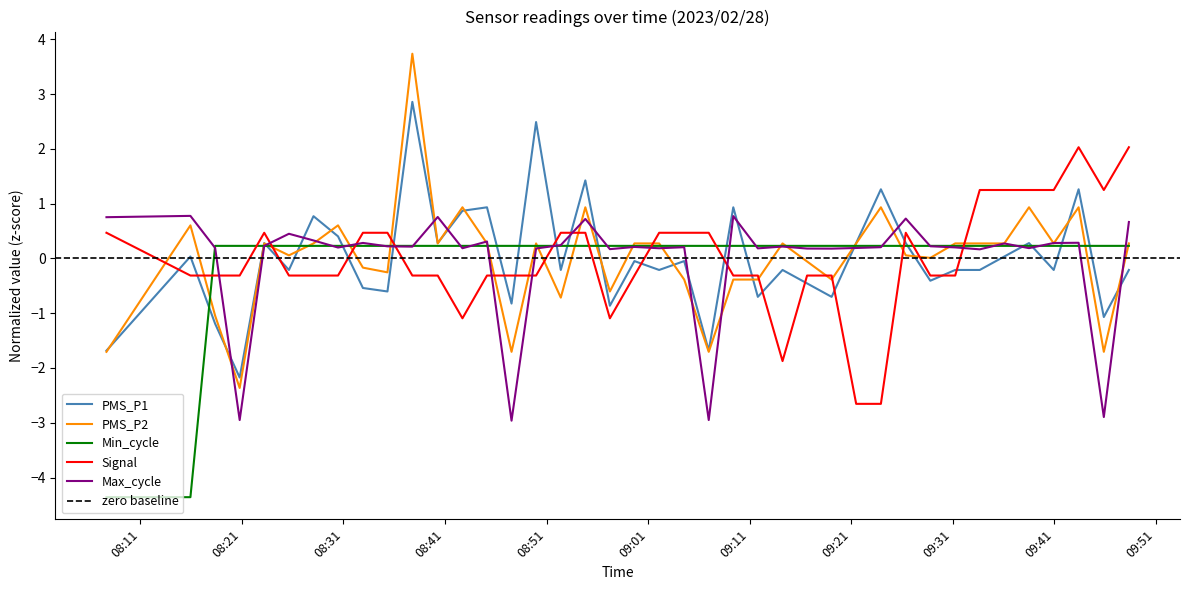

How many values in Signal are above zero?

17